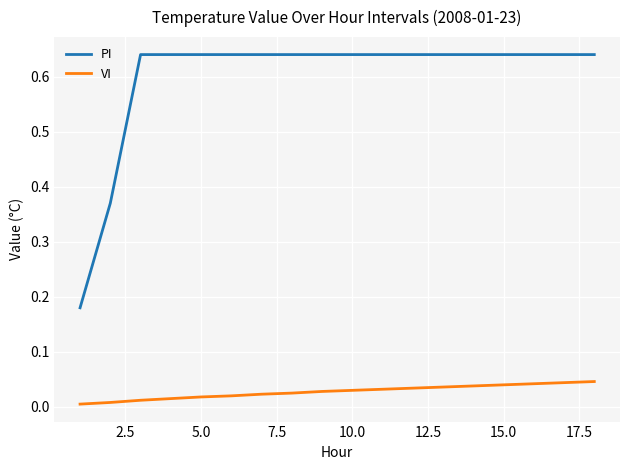

What are all the series names shown in the legend?

PI, VI